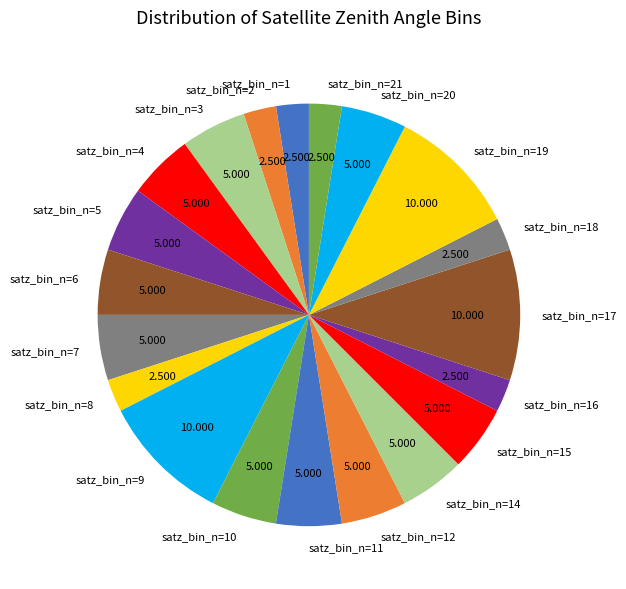

How many segments does this pie chart have?

20